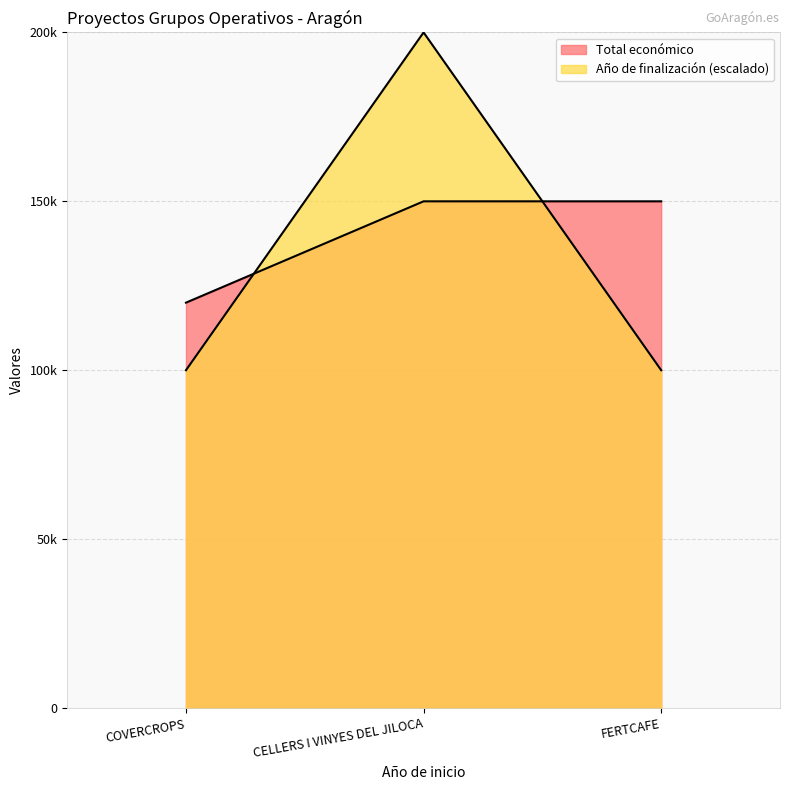

What is the label of the 1st point from the right?

FERTCAFE